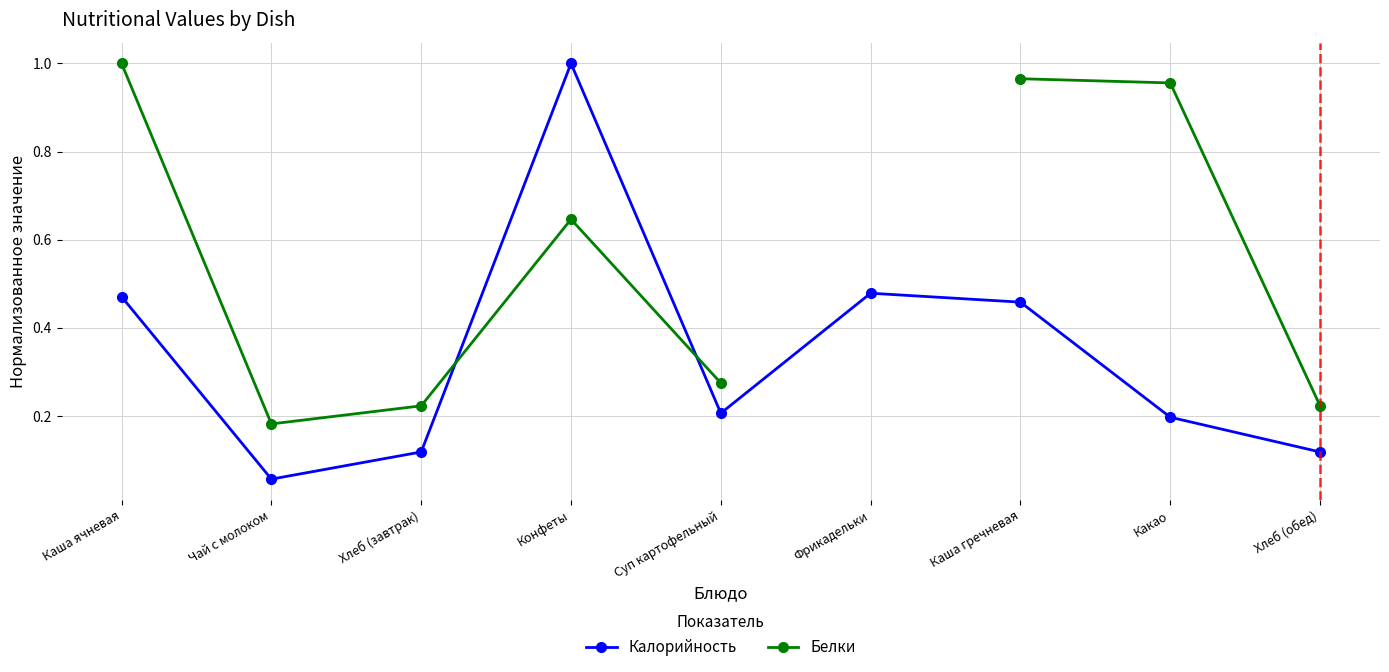

True or false: Белки has a value of 0.6 at Конфеты.

True